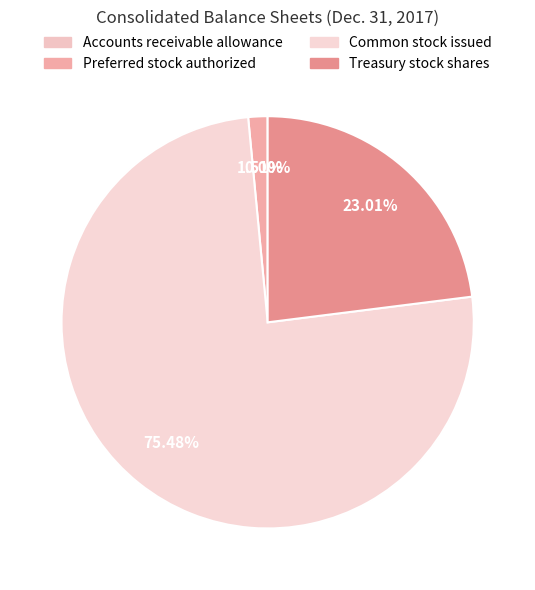

The Treasury stock shares slice represents 23% of the pie. True or false?

True